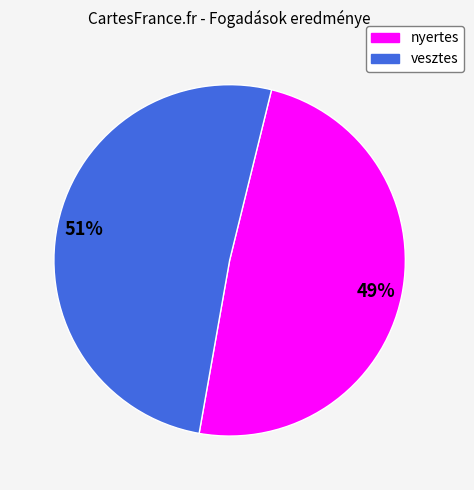

Do vesztes and nyertes together represent more than half of the pie?

Yes